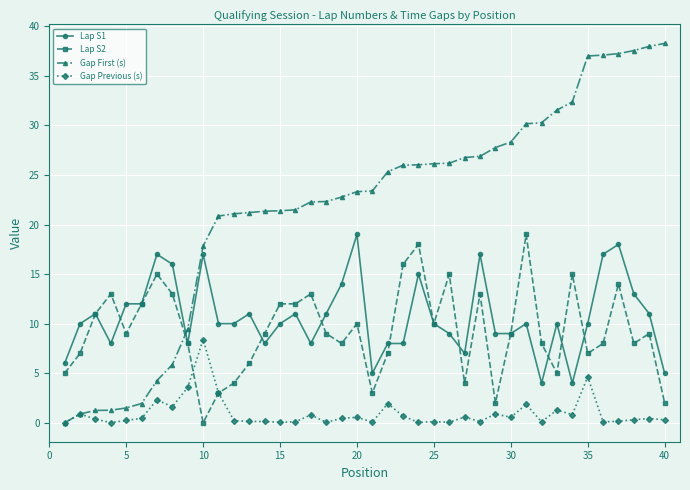

What is the maximum value for Gap First (s)?

38.3